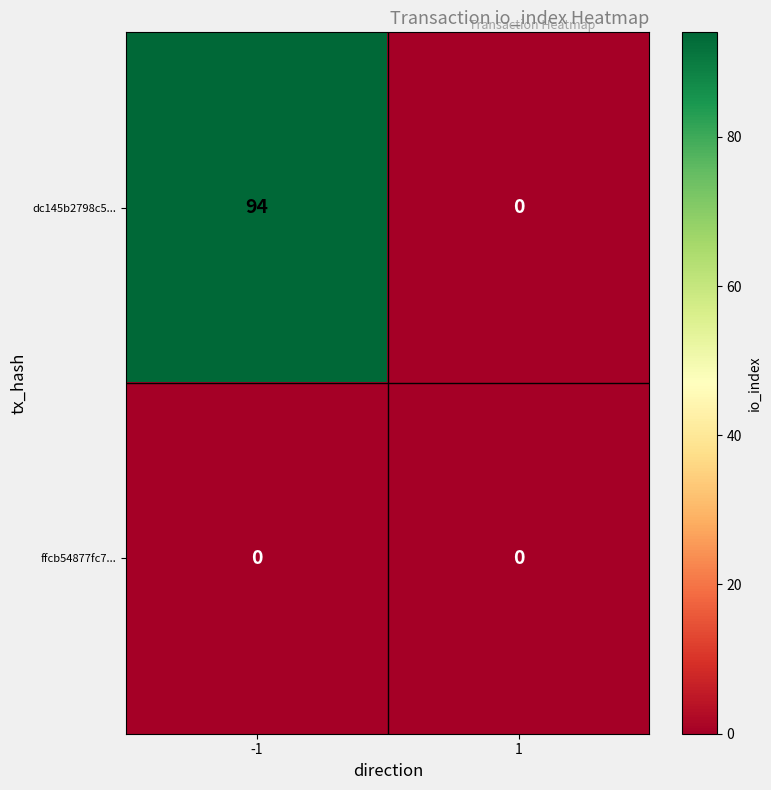

Reading left to right, transcribe all the data shown in this chart.

dc145b2798c5...: 94	0
ffcb54877fc7...: 0	0